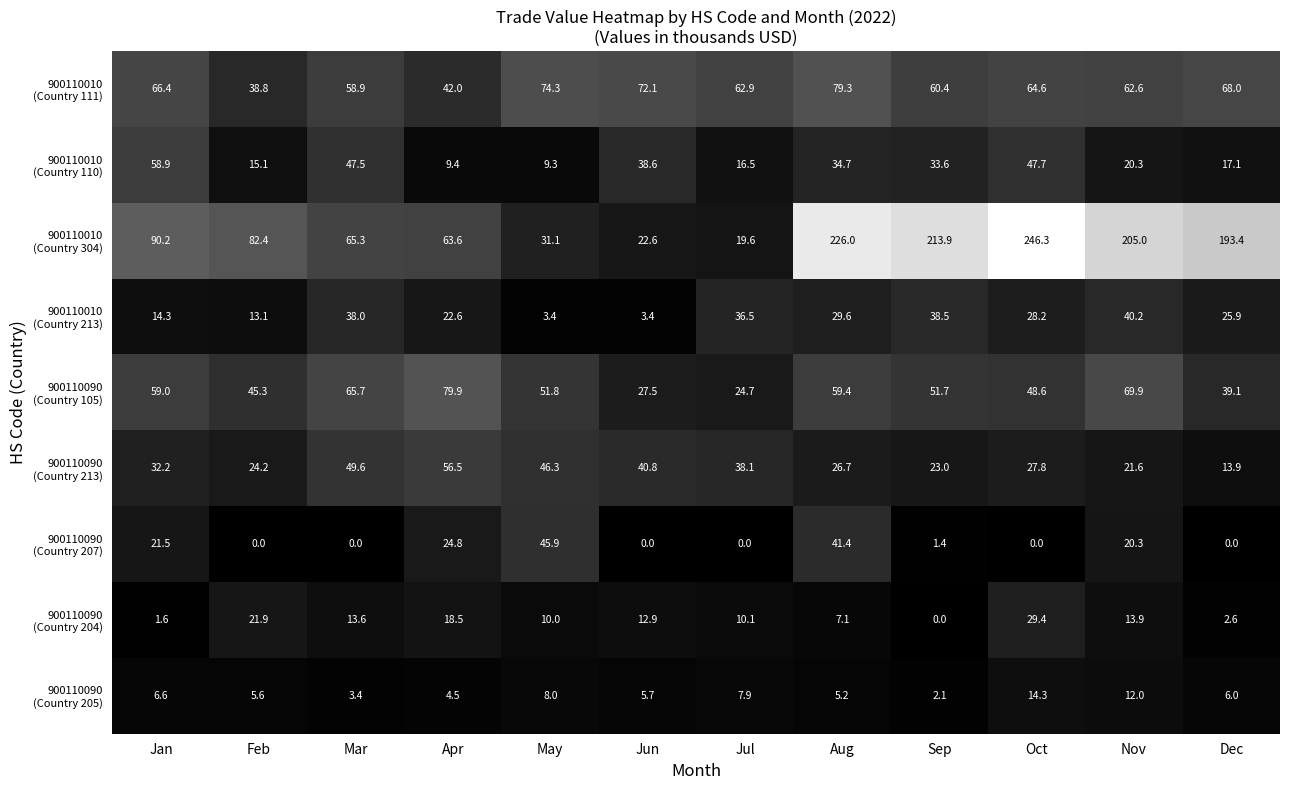

How many categories are shown in the chart?

12